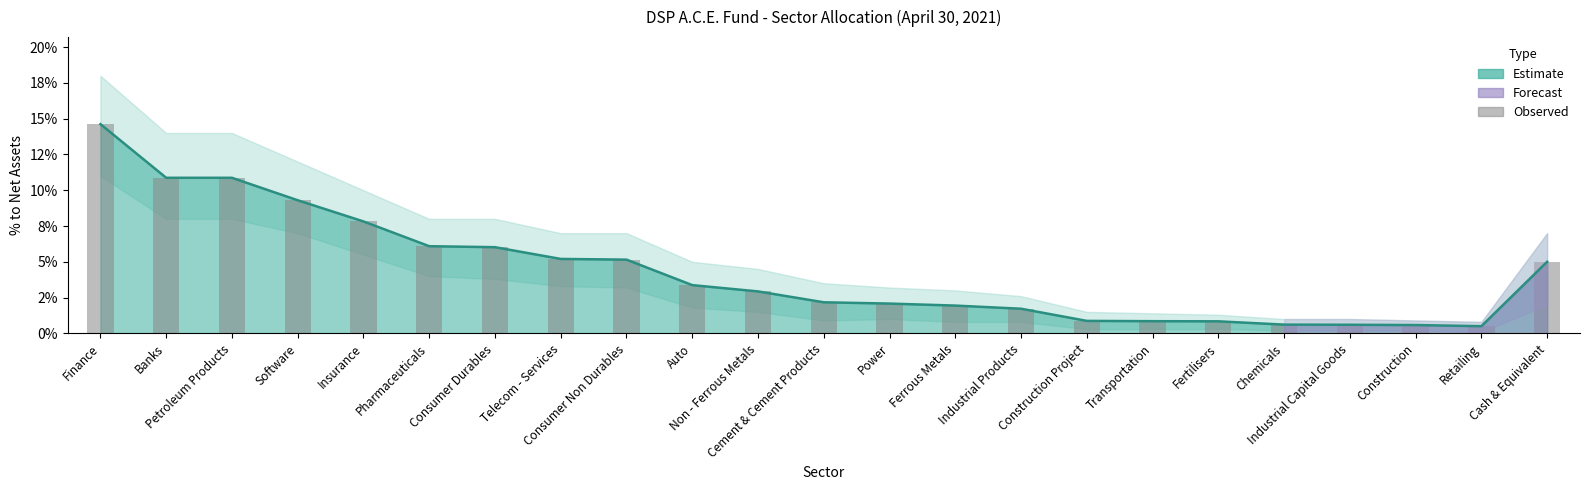

Which category has the lowest value across all series?

Retailing